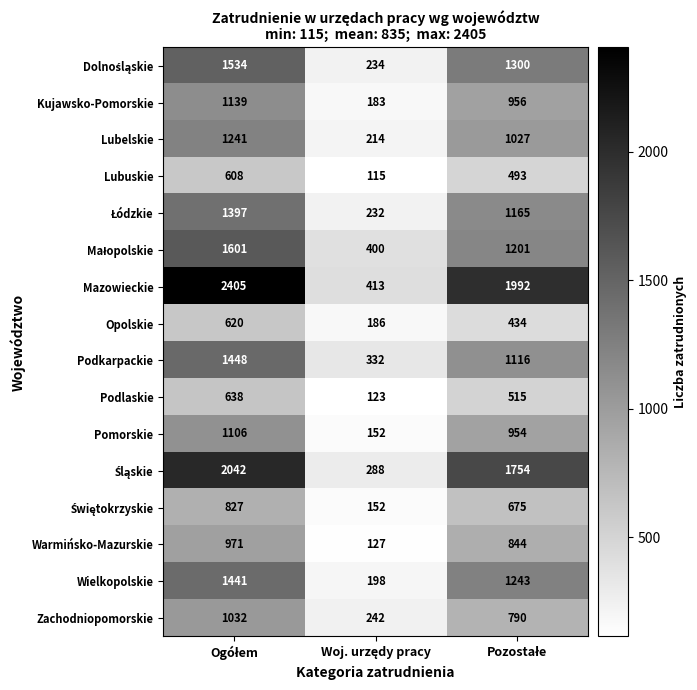

What is the greatest value displayed?

2405